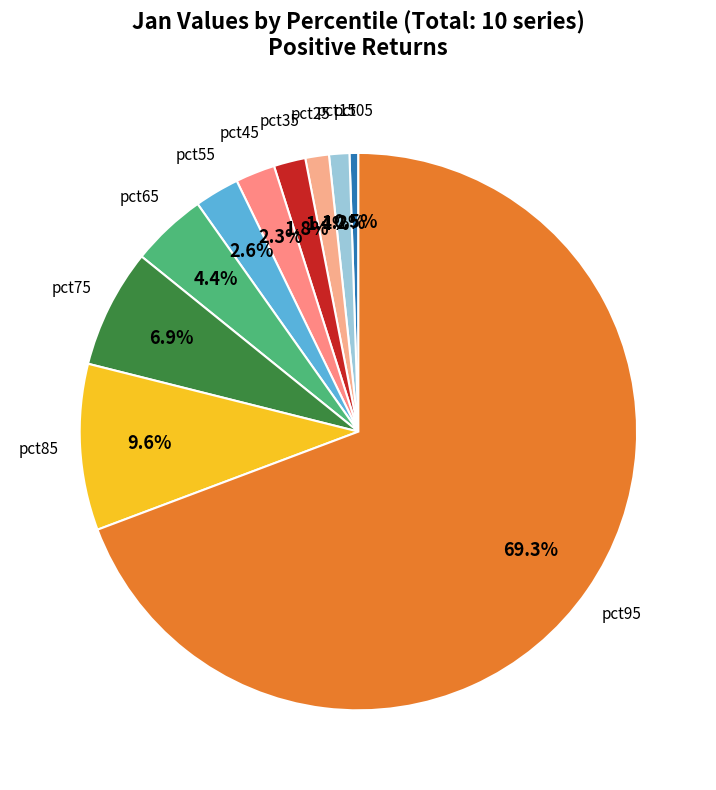

How many slices are in this pie chart?

10